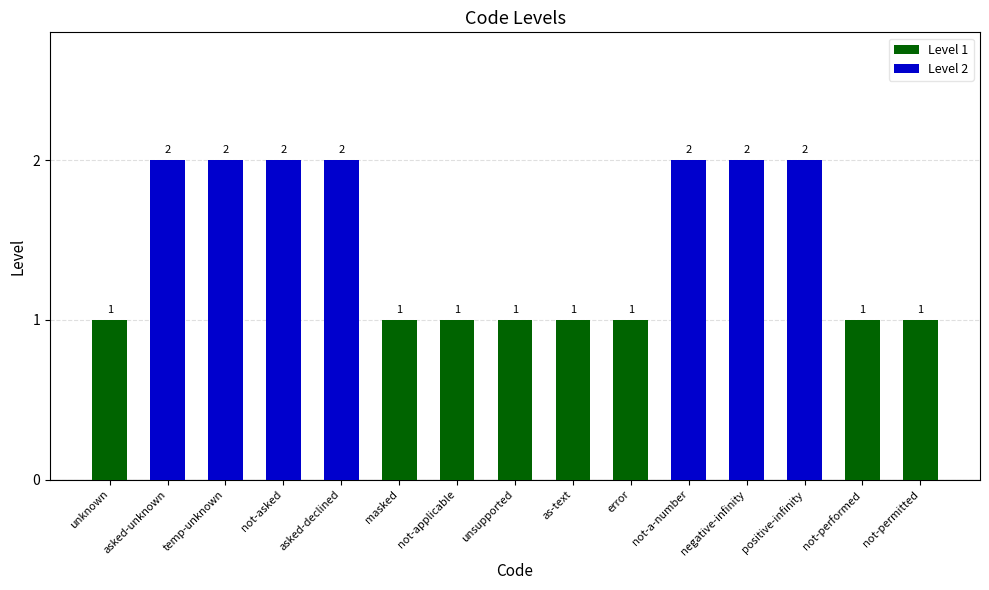

What is the change in value from unknown to negative-infinity?

+1